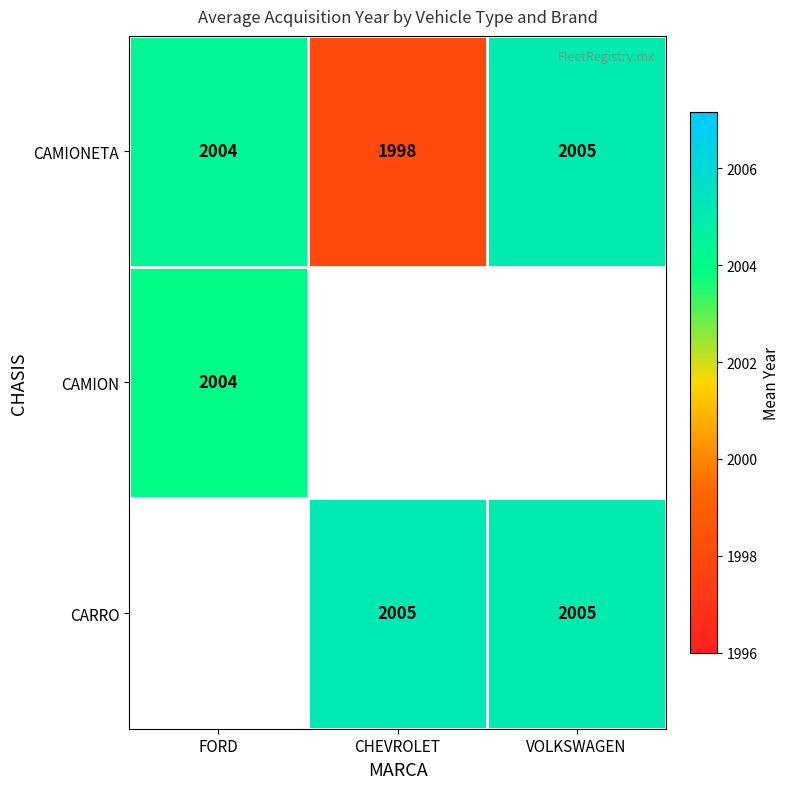

Is it true that CARRO equals 2005.2 at CHEVROLET?

True